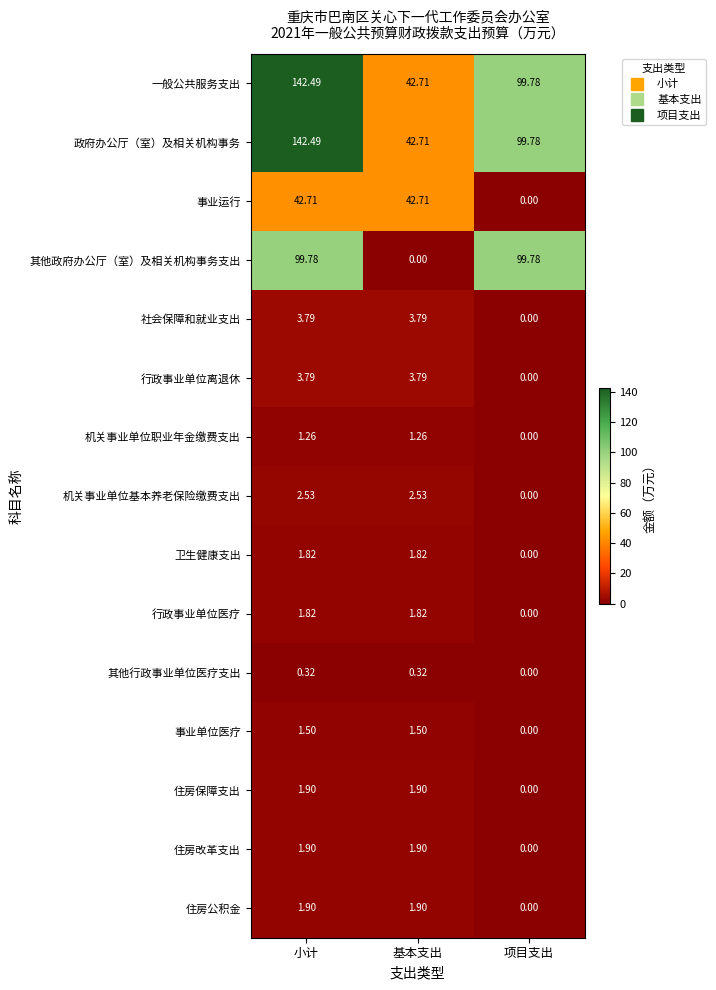

Rank the categories by 政府办公厅（室）及相关机构事务 value from highest to lowest.

小计, 项目支出, 基本支出